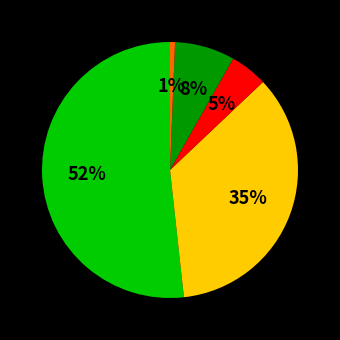

To the nearest percent, what is the average slice percentage?

20%